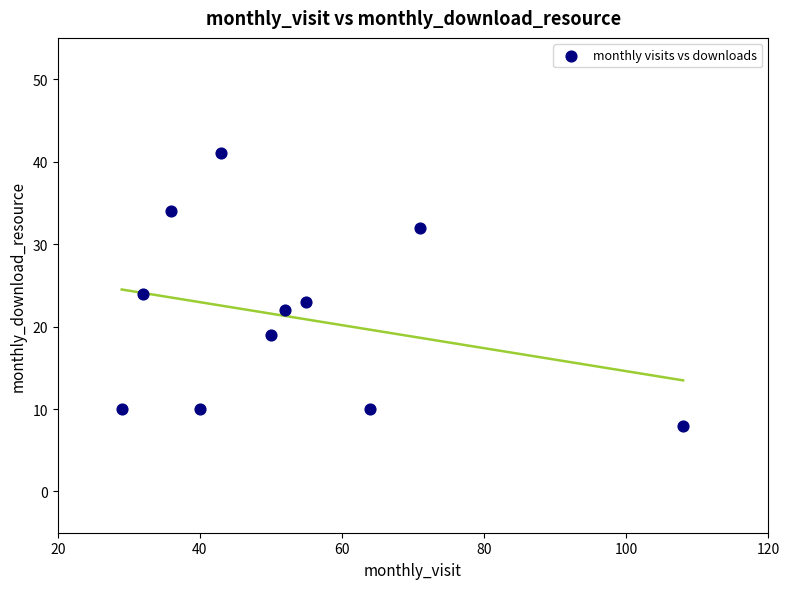

What is the range of Y values (max minus min)?

33